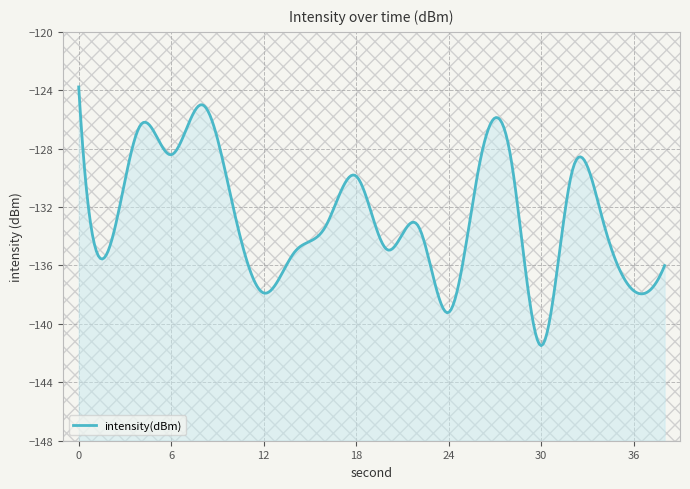

What is the difference between the maximum and minimum values?

17.7